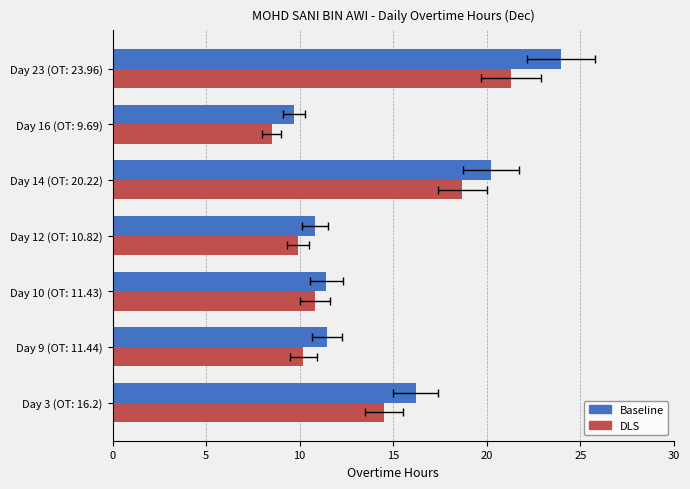

How many groups of bars are there?

7